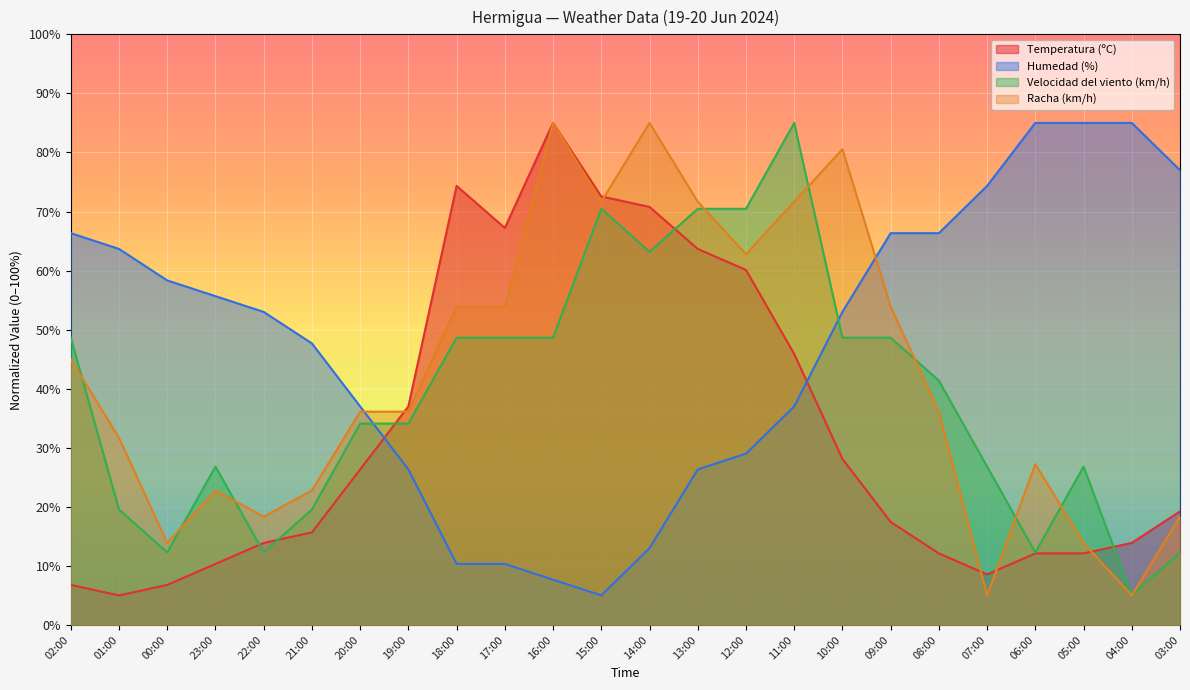

What is the value of the Humedad (%) point at the 21st from the left?

85.0